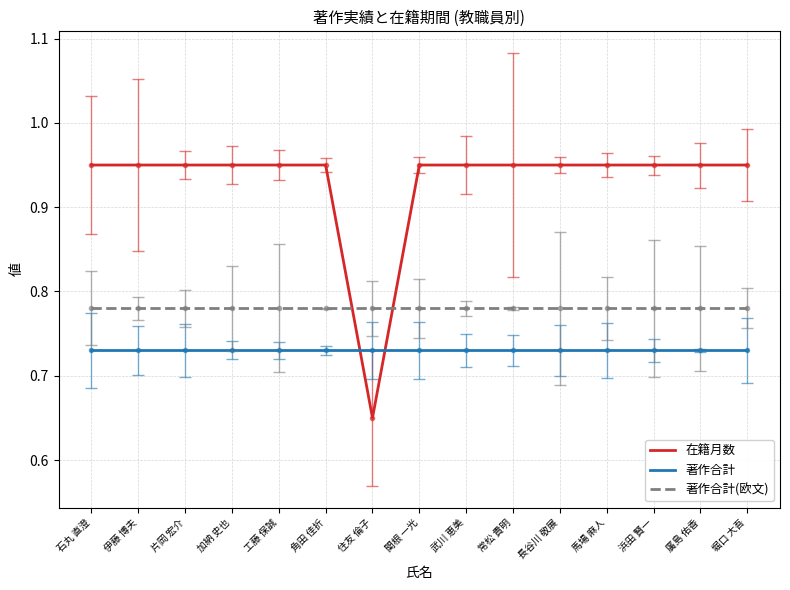

Reading left to right, list all the values displayed in this chart.

在籍月数: 0.9	0.9	0.9	0.9	0.9	0.9	0.7	0.9	0.9	0.9	0.9	0.9	0.9	0.9	0.9
著作合計: 0.7	0.7	0.7	0.7	0.7	0.7	0.7	0.7	0.7	0.7	0.7	0.7	0.7	0.7	0.7
著作合計(欧文): 0.8	0.8	0.8	0.8	0.8	0.8	0.8	0.8	0.8	0.8	0.8	0.8	0.8	0.8	0.8